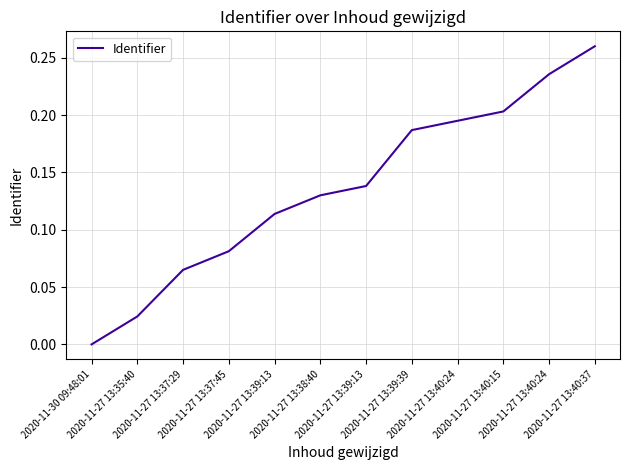

Is this an area chart (filled region under the line)?

No